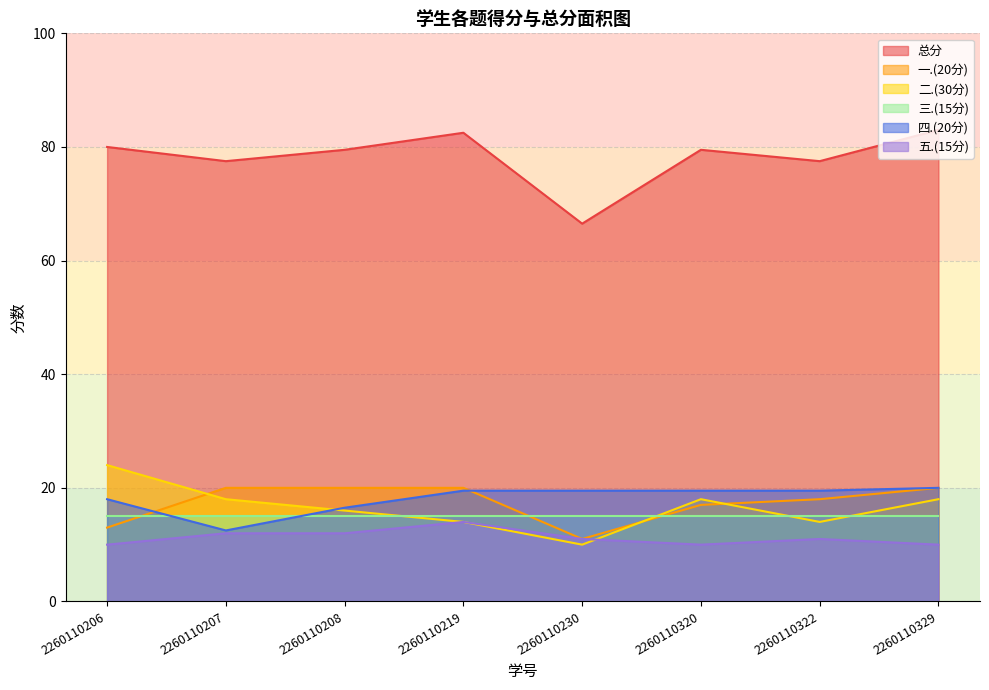

True or false: 三.(15分) and 总分 intersect in this chart.

False